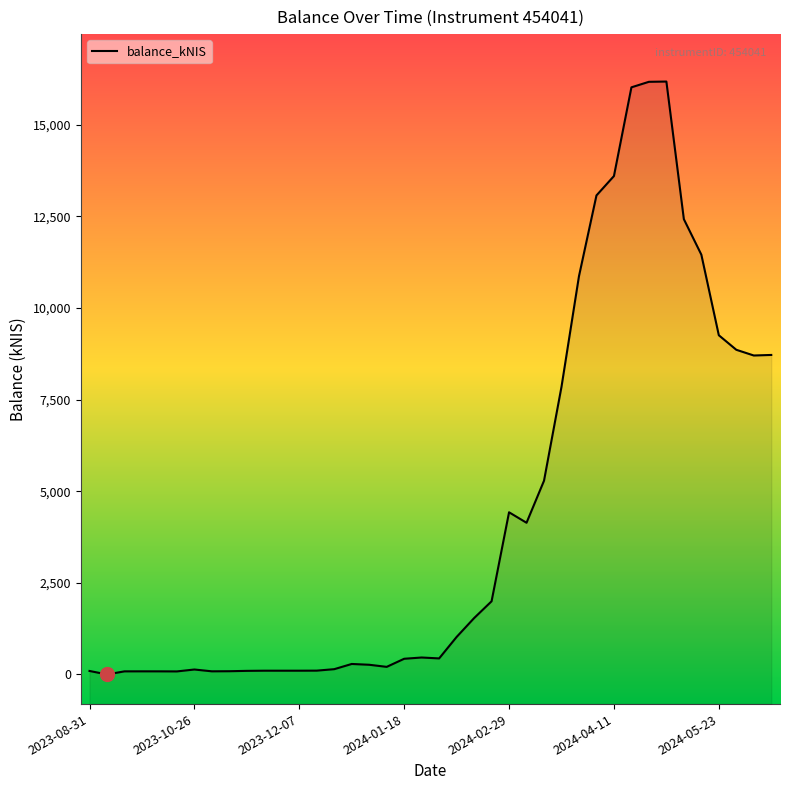

At which label is the value closest to 8091?

27